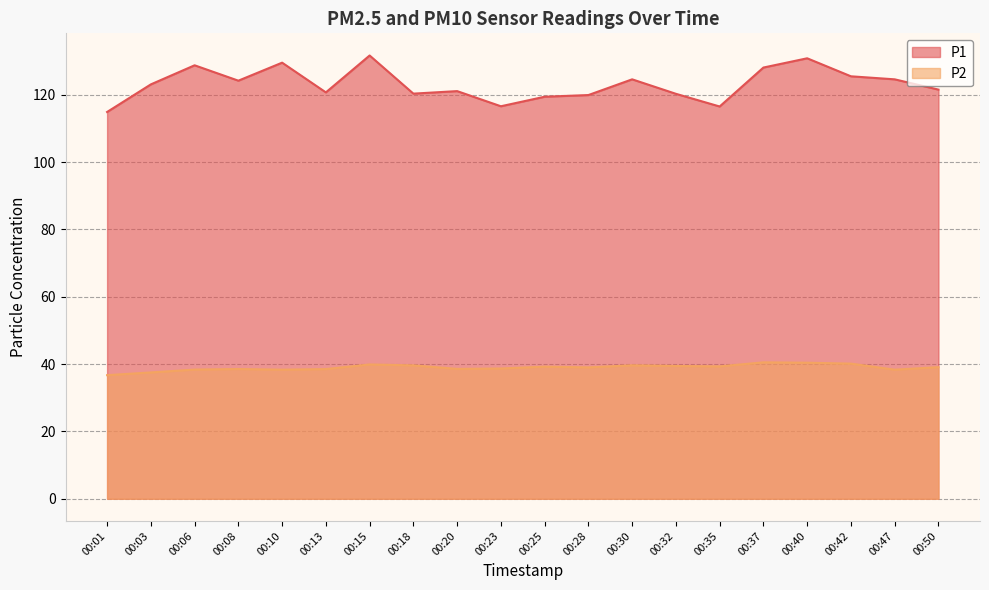

How many values in the P1 series exceed 123?

10